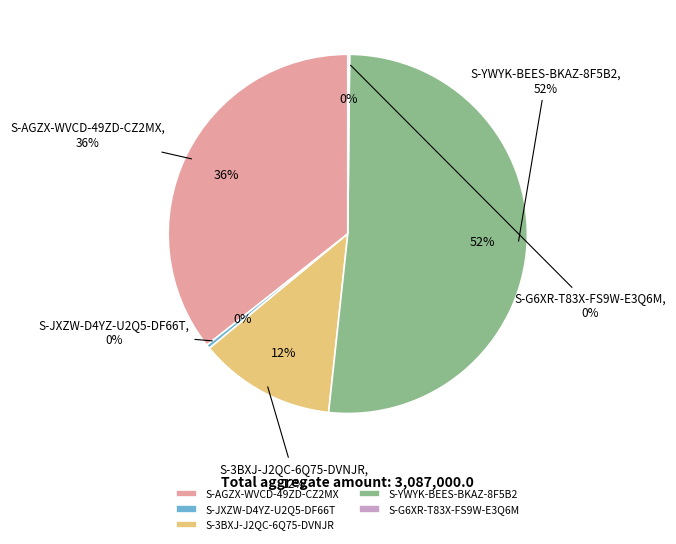

The S-YWYK-BEES-BKAZ-8F5B2 slice represents 57% of the pie. True or false?

False